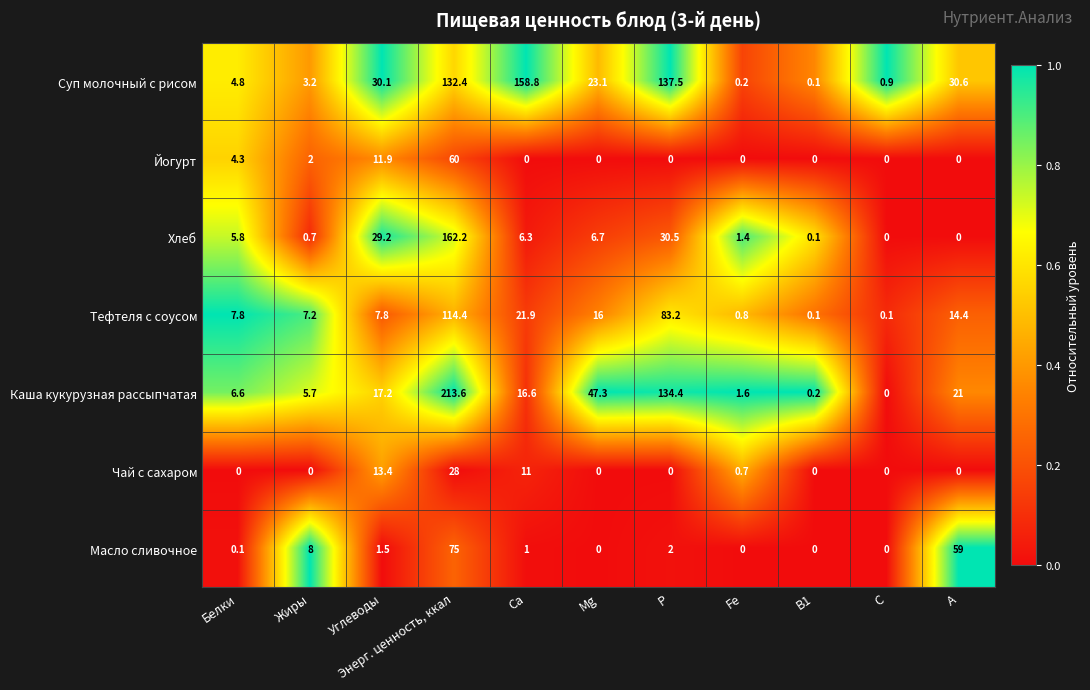

Which series has the widest spread of values?

Каша кукурузная рассыпчатая